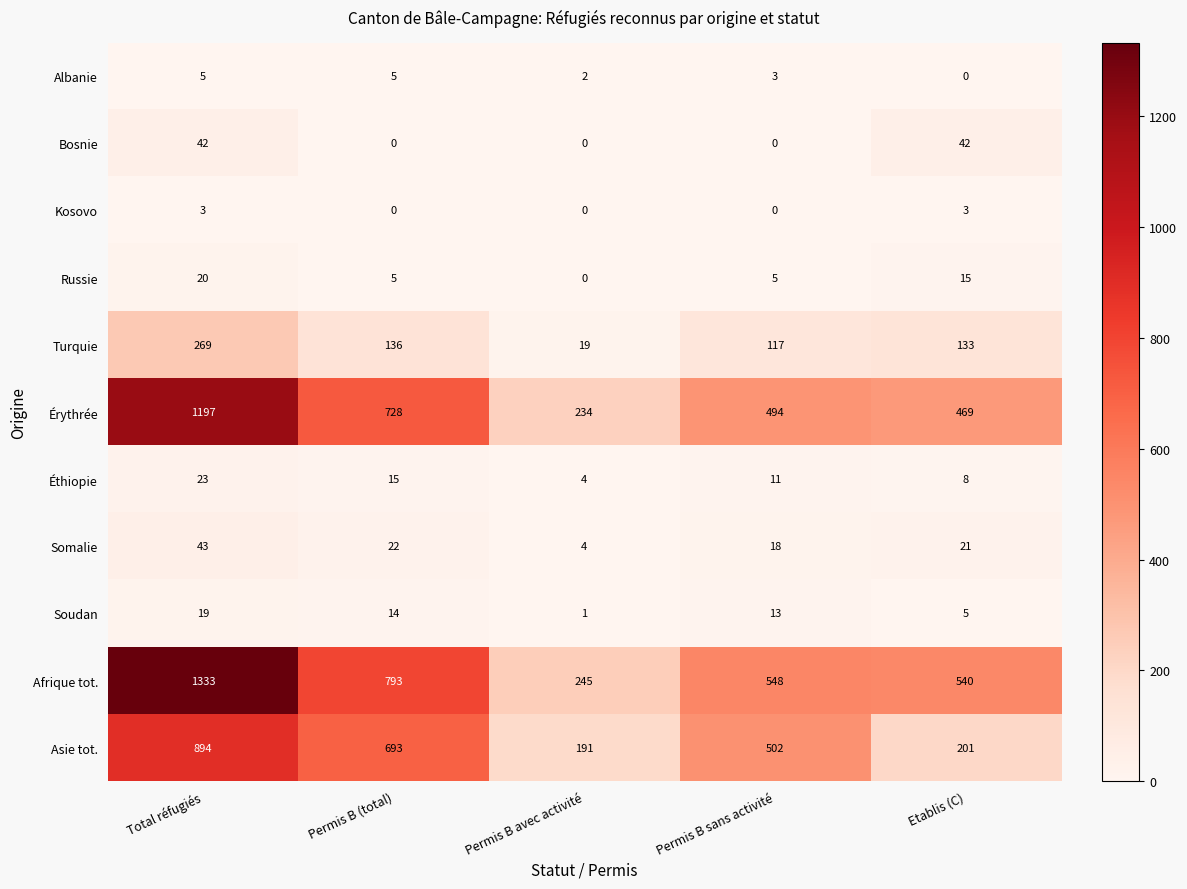

True or false: Bosnie has a value of 42 at Etablis (C).

True